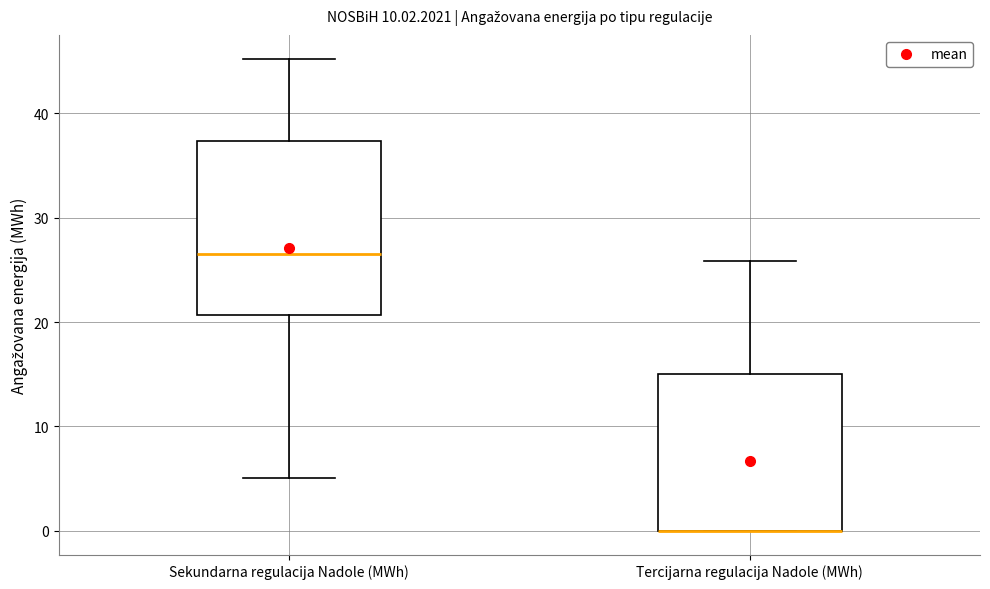

Reading left to right, transcribe this box plot: for each box, give where its median line is, the range the box spans, and where its two whiskers end, as read against the y-axis. The values are not printed on the chart, so give them approximately, as read against the axis.

Sekundarna regulacija Nadole (MWh): median 26, box 21 to 37, whiskers 5 to 45
Tercijarna regulacija Nadole (MWh): median 0 (drawn on the box's lower edge), box 0 to 15, whiskers 0 to 26